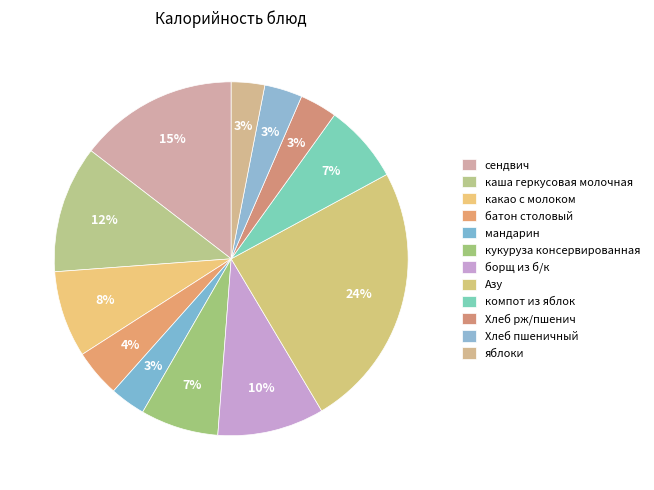

What percentage do борщ из б/к and компот из яблок together represent?

16.9%